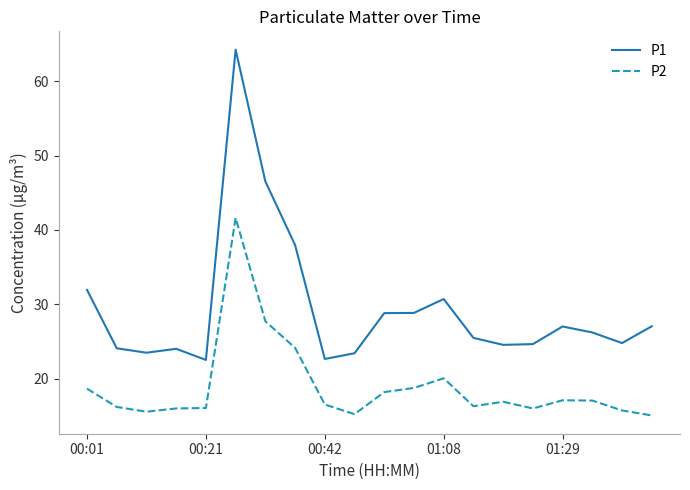

How many lines are shown in the chart?

2